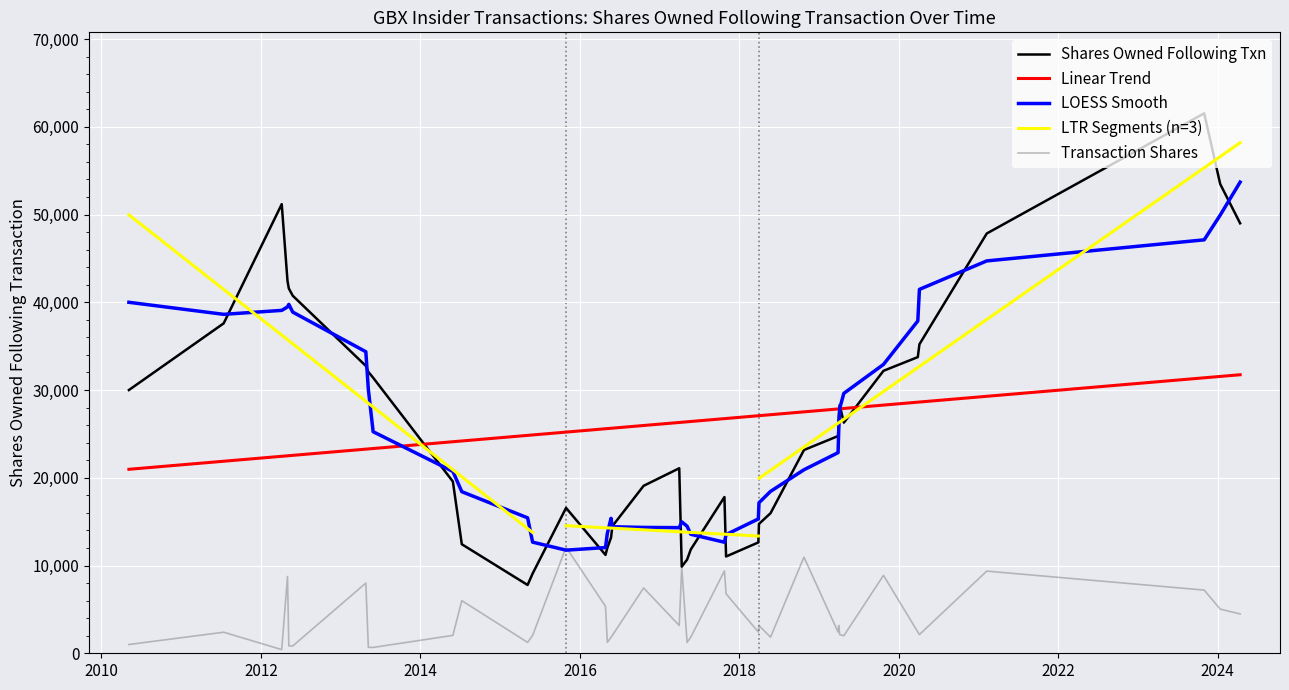

In transactionShares, how many points are higher than both neighbors (excluding endpoints)?

13